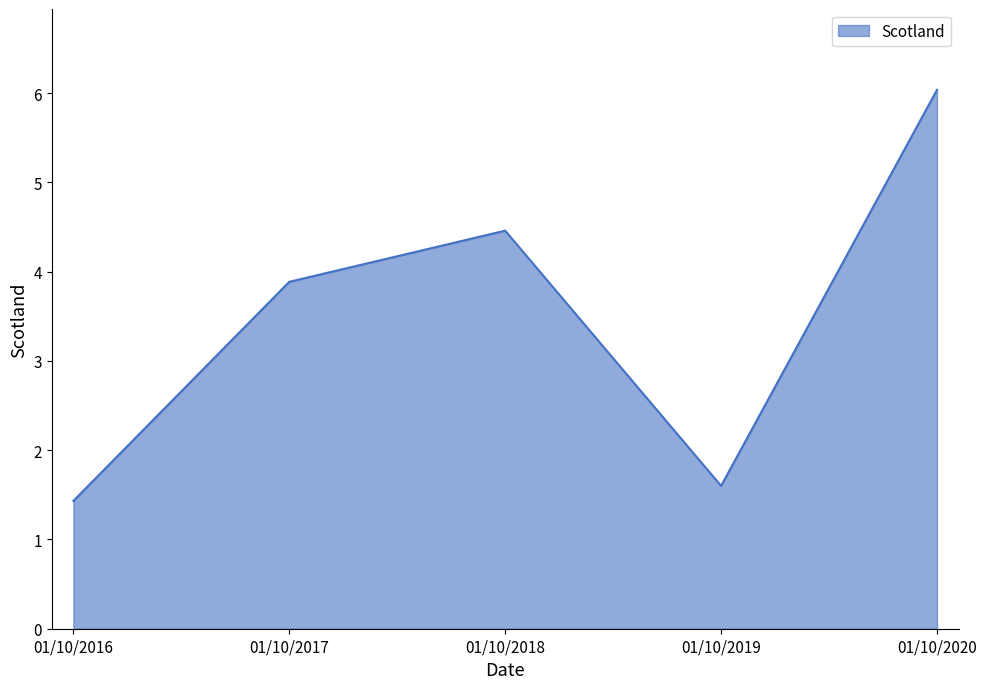

What is the average value?

3.5